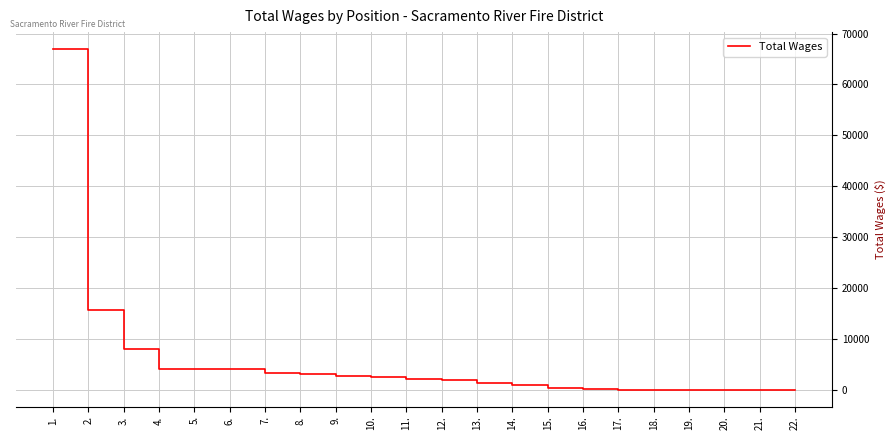

Does the chart display data point markers on the line(s)?

No